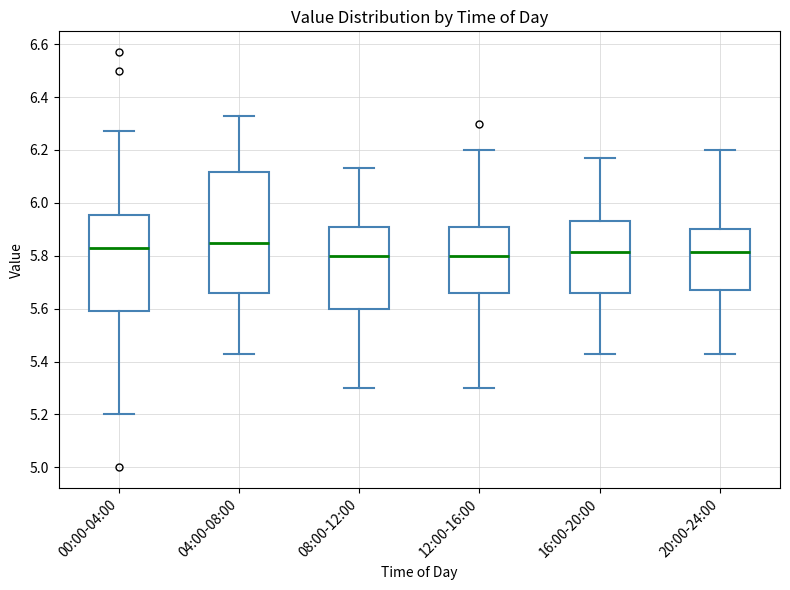

Where does the lower whisker of the box for 04:00-08:00 end on the y-axis? The values are not printed on the chart, so give them approximately, as read against the axis.

5.44